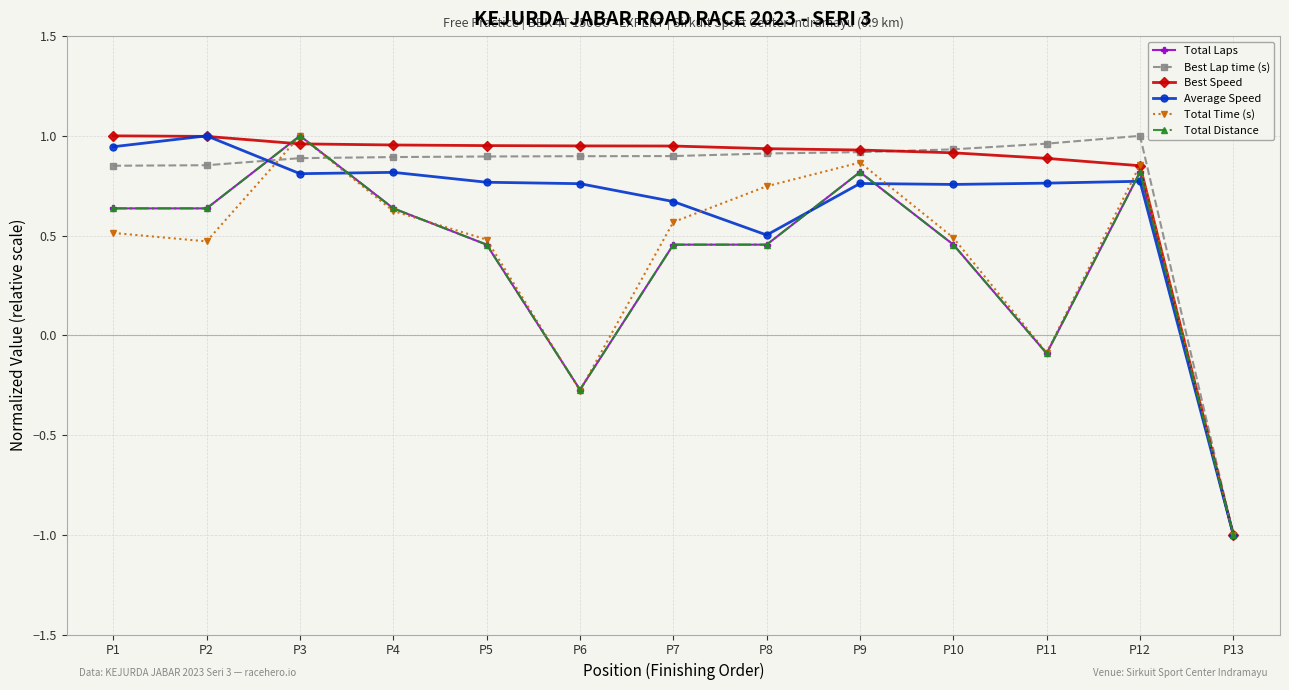

How many lines are shown in the chart?

6